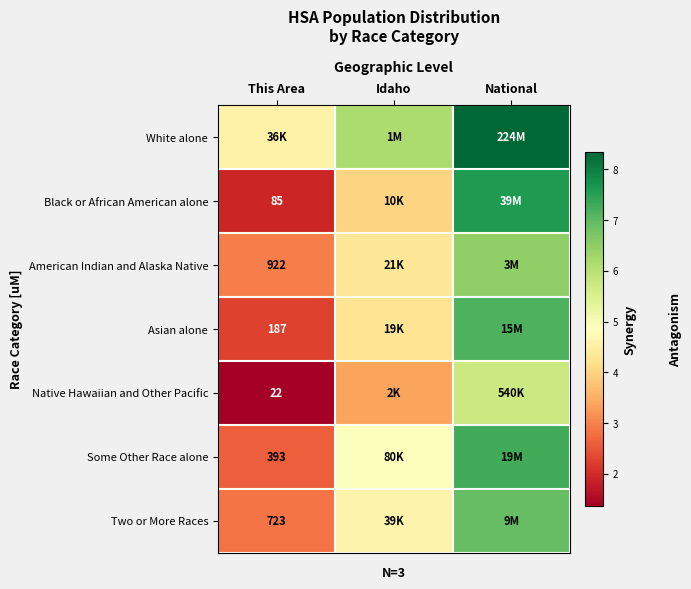

The Some Other Race alone series shows 12.4 at National. True or false?

False